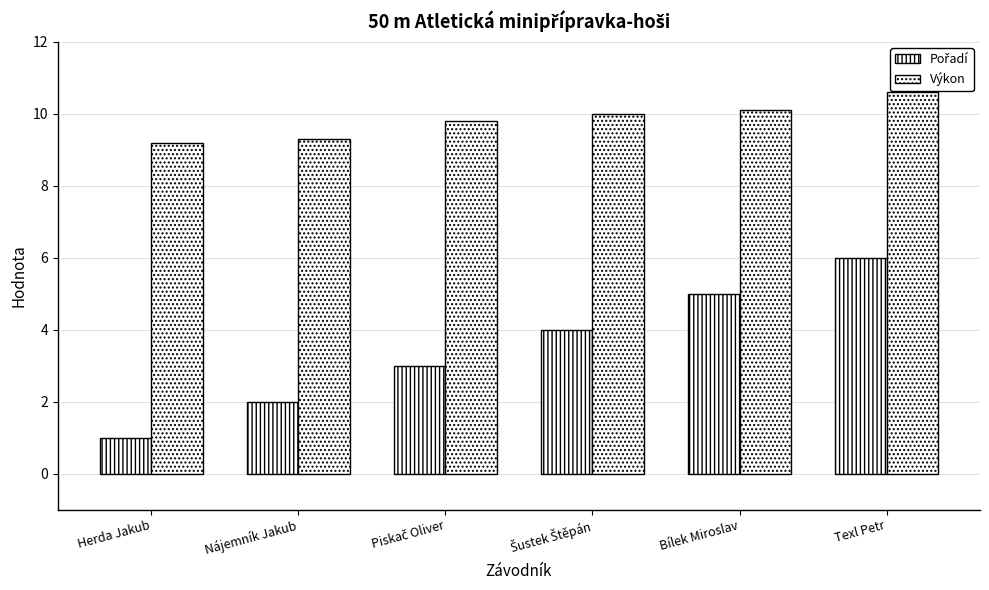

What is the label of the 5th bar from the left?

Bílek Miroslav